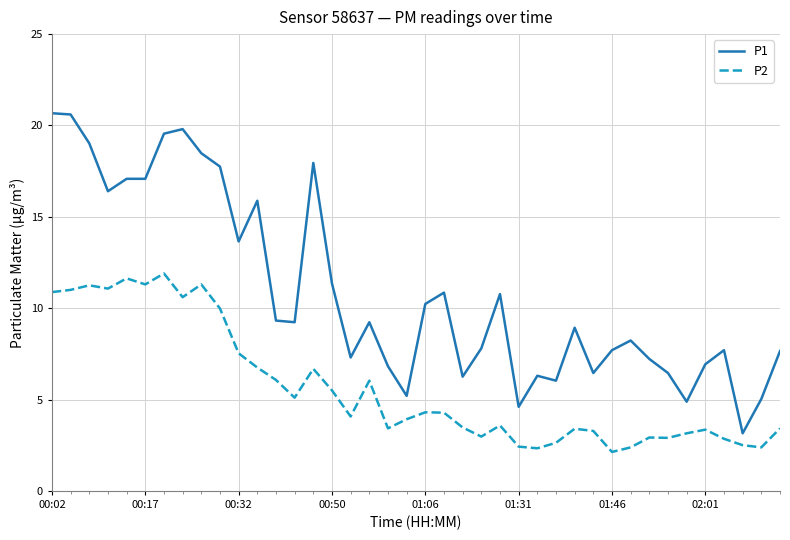

What is the minimum value for P2?

2.1